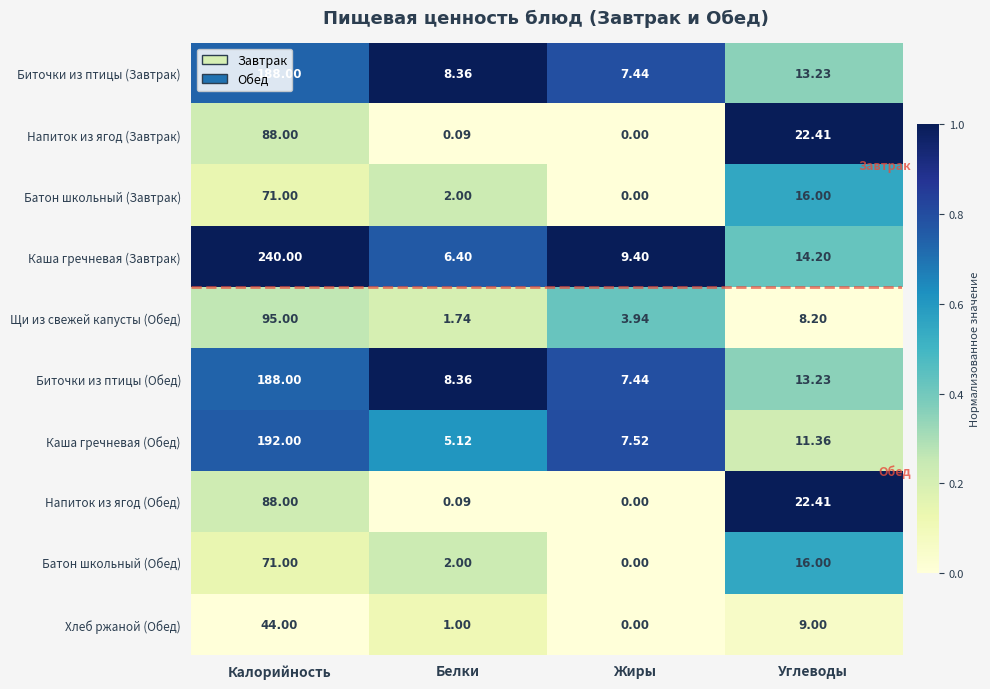

Where is Биточки из птицы (Завтрак) nearest to the value 97?

Углеводы